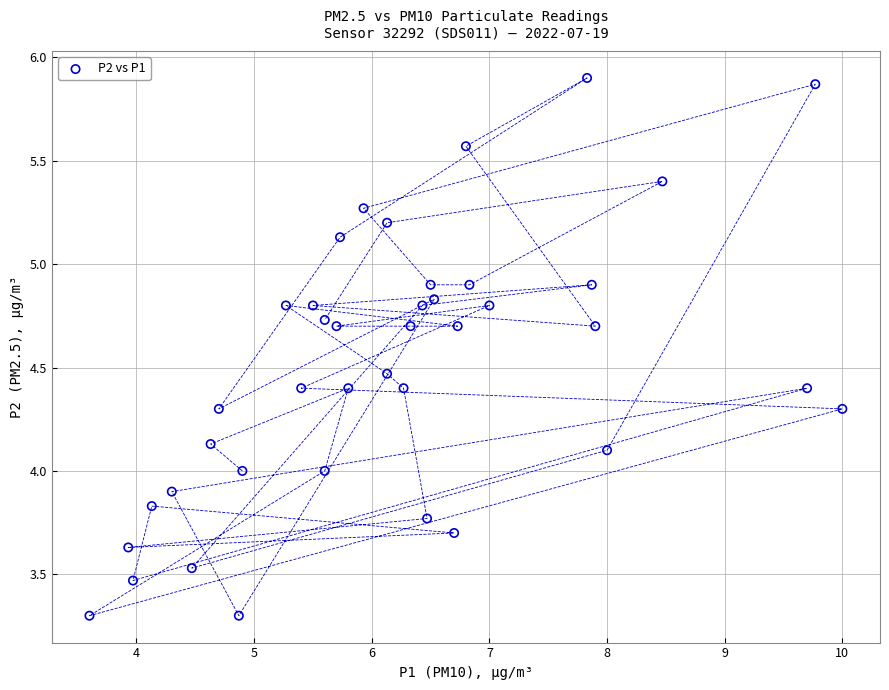

What is the range of Y values (max minus min)?

2.6